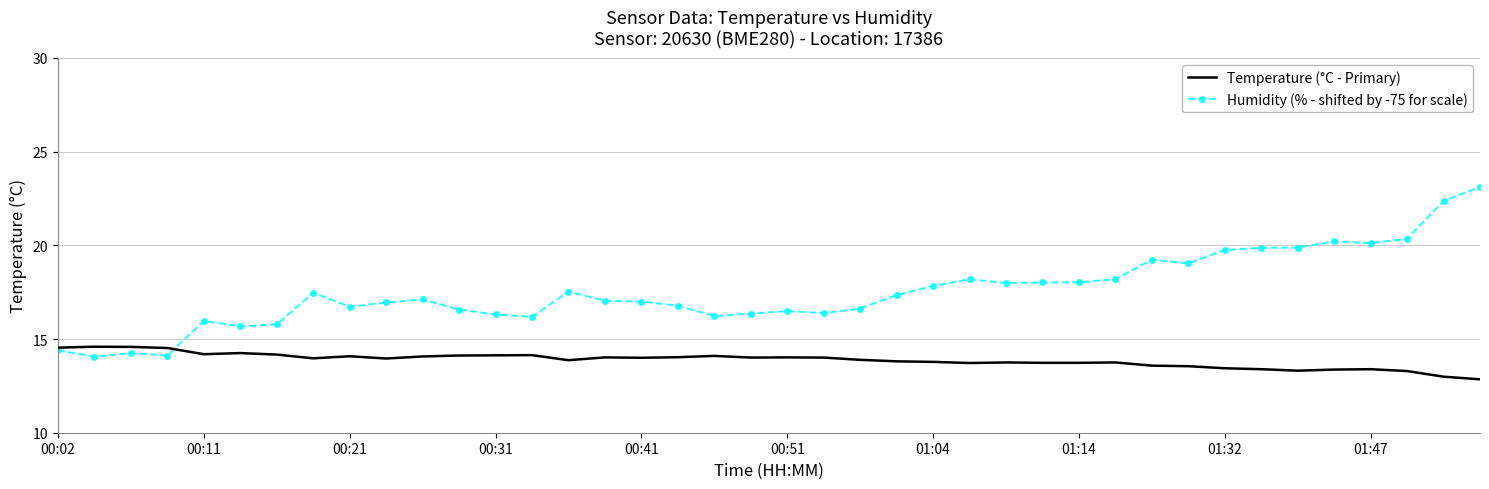

What is the maximum value for Humidity (% - shifted by -75 for scale)?

23.1